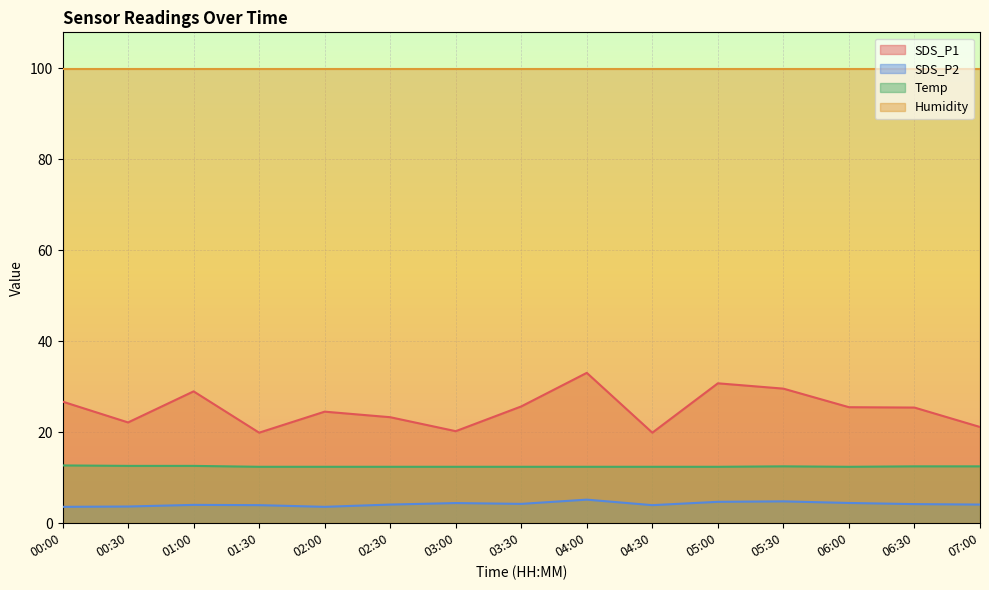

Which series has the largest total across all categories?

Humidity